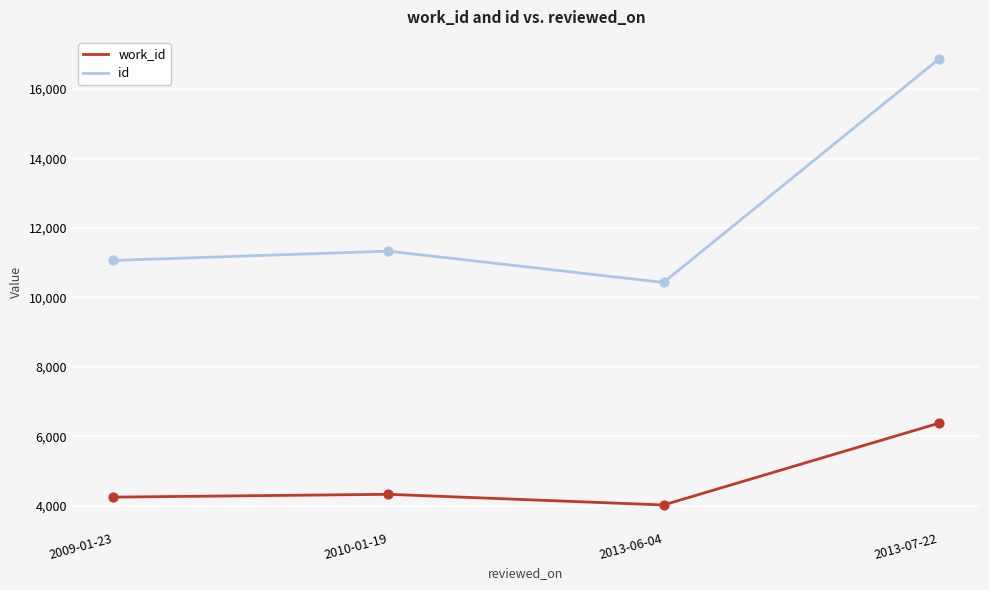

Which series has the largest total across all categories?

id